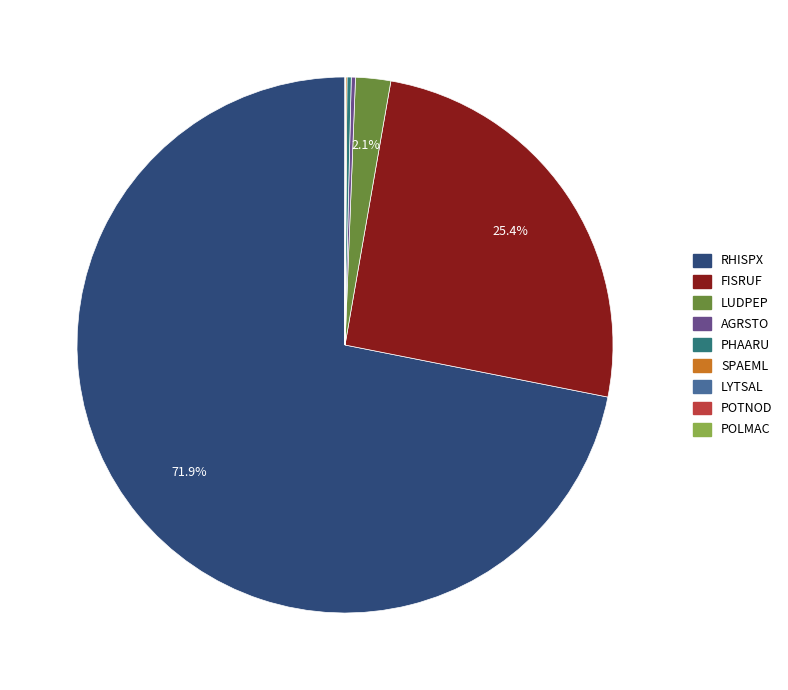

Is RHISPX the majority of the pie?

Yes